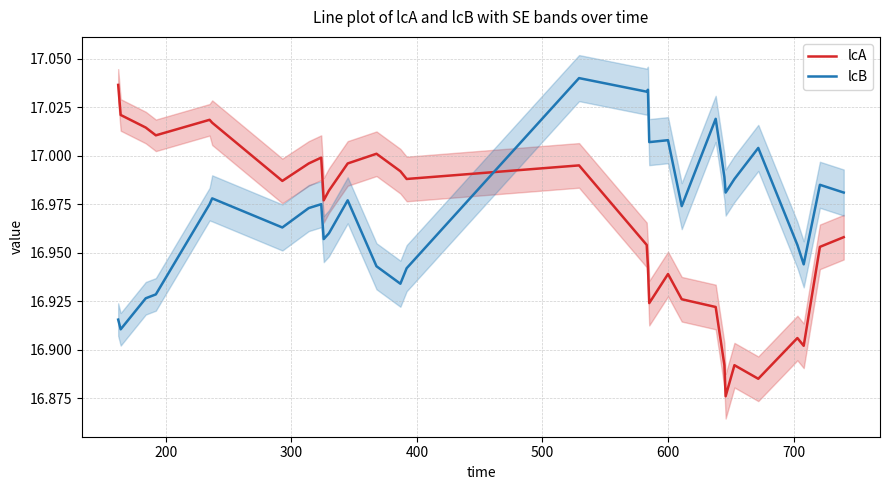

Which series ends up on top after the final intersection of lcA and lcB?

lcB